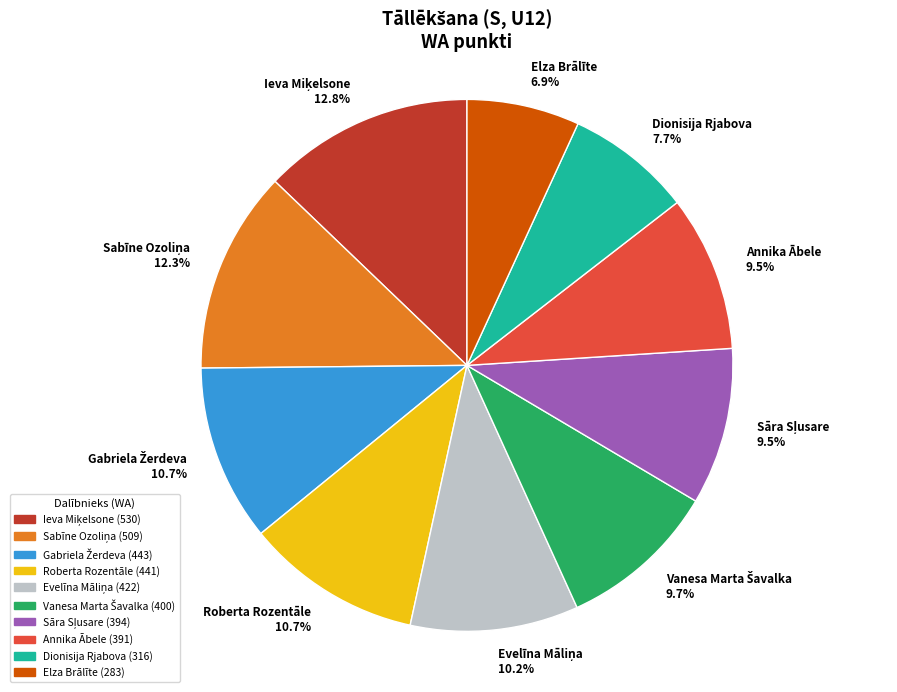

What percentage is NOT represented by Roberta Rozentāle?

89.3%